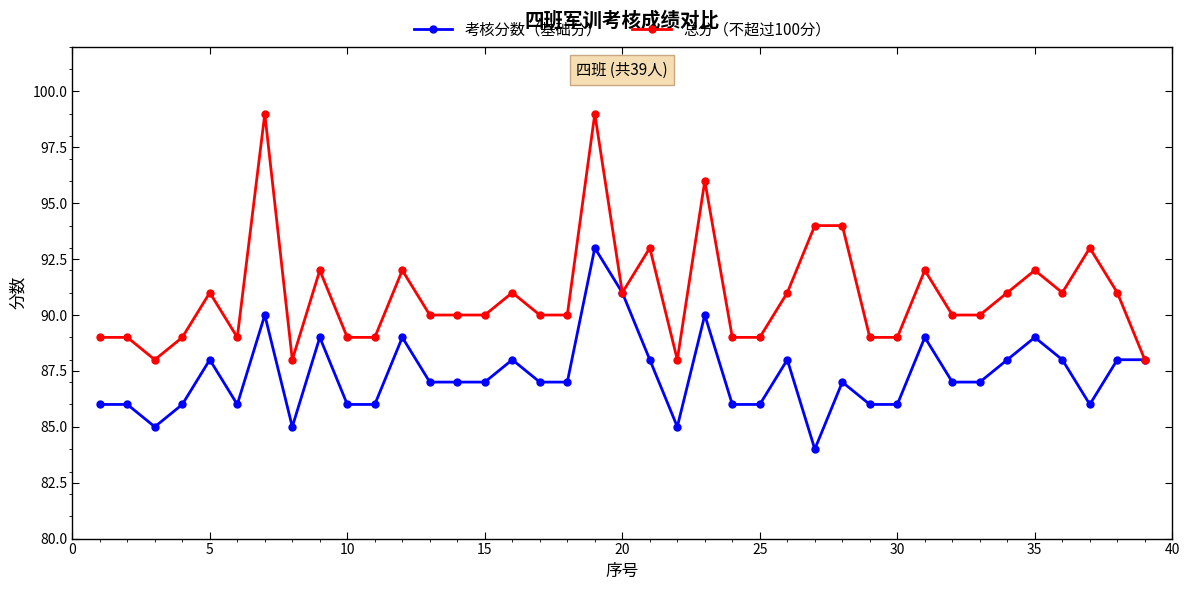

Count the number of data series in this chart.

2